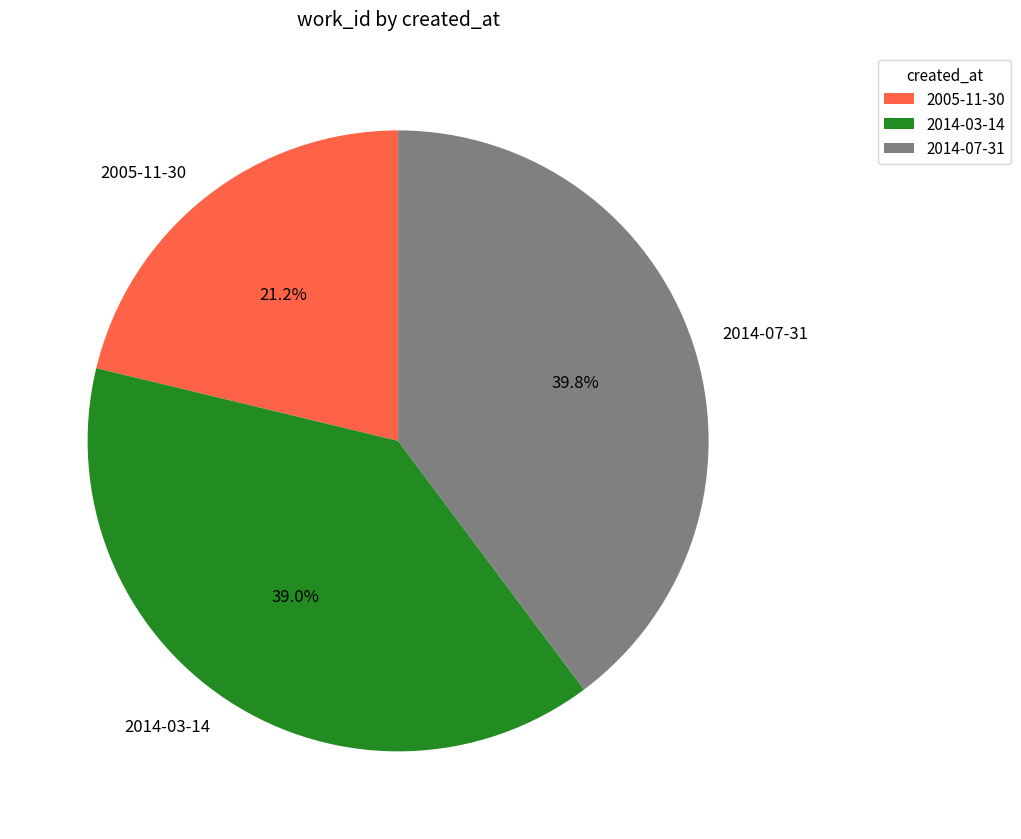

Is it true that 2014-03-14 is 39% of the pie?

True